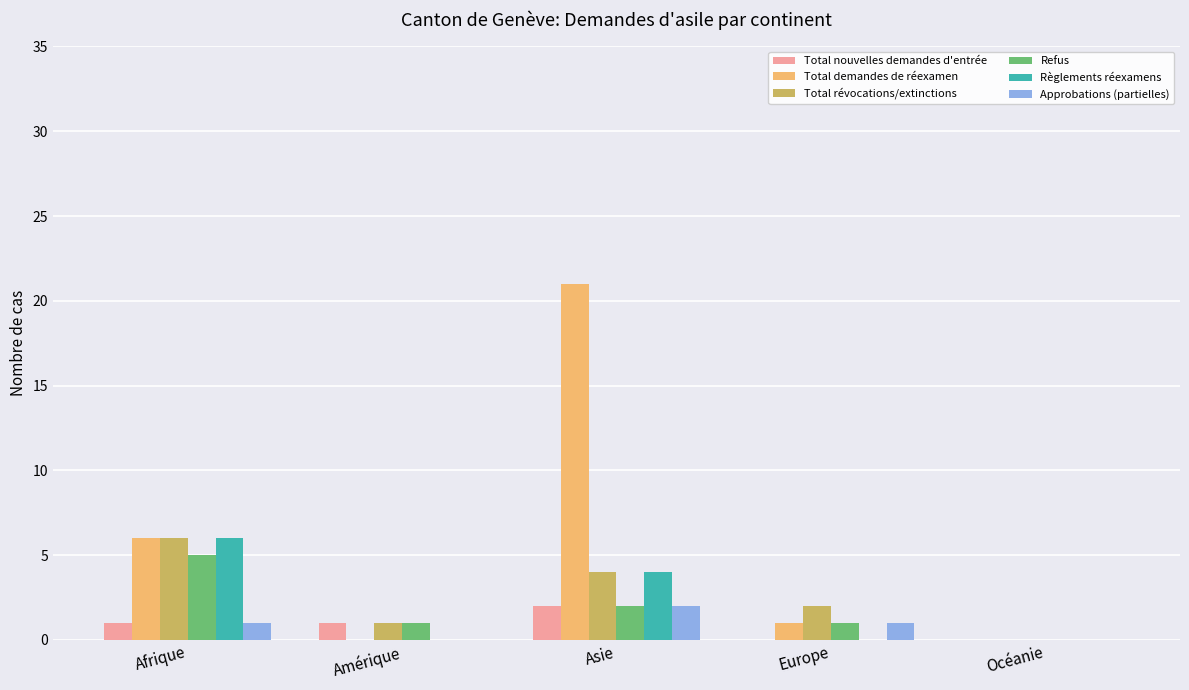

True or false: Total révocations/extinctions has a value of 2 at Europe.

True